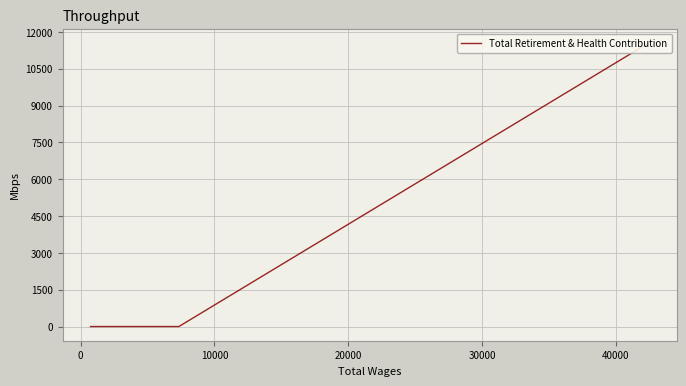

The chart shows a value of 8006 at −10000. True or false?

False